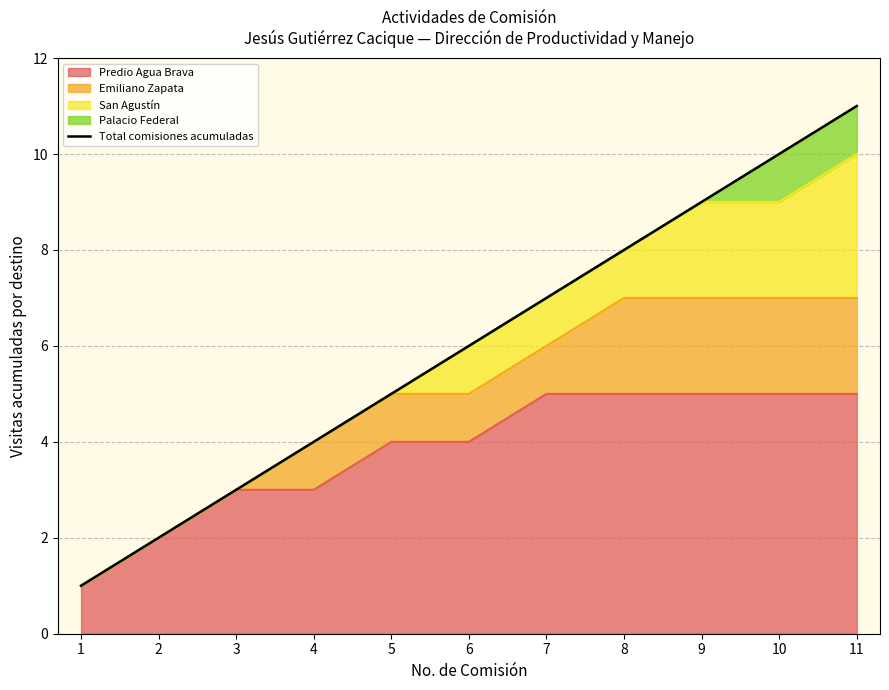

What value does the data have at 6, to the nearest 10?

10